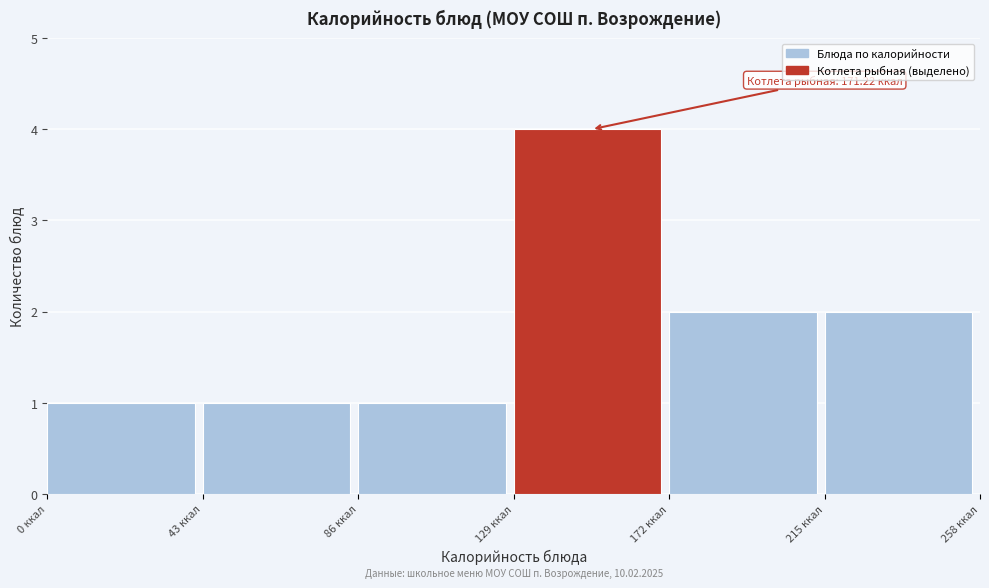

Over which range of the x-axis is the bar tallest?

129 to 172